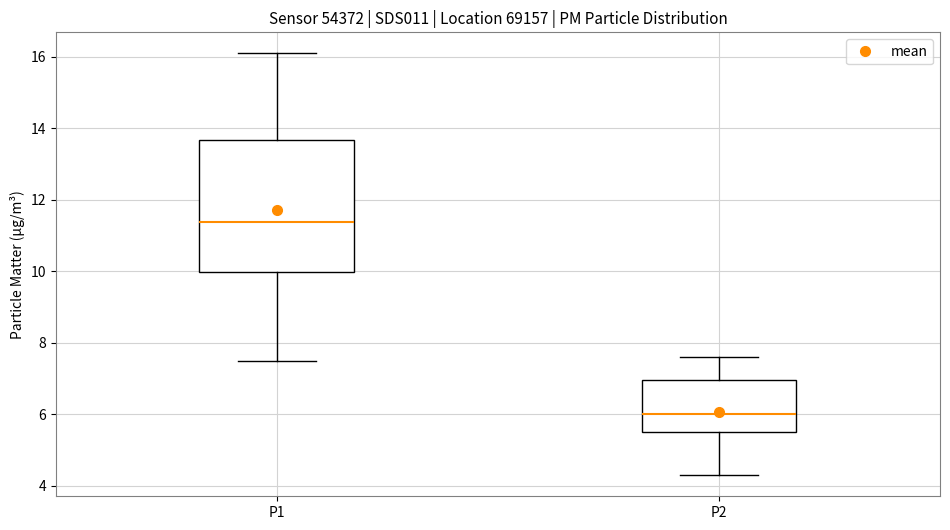

Reading left to right, transcribe this box plot: for each box, give where its median line is, the range the box spans, and where its two whiskers end, as read against the y-axis. The values are not printed on the chart, so give them approximately, as read against the axis.

P1: median 11.4, box 10.0 to 13.6, whiskers 7.6 to 16.2
P2: median 6.0, box 5.6 to 7.0, whiskers 4.4 to 7.6